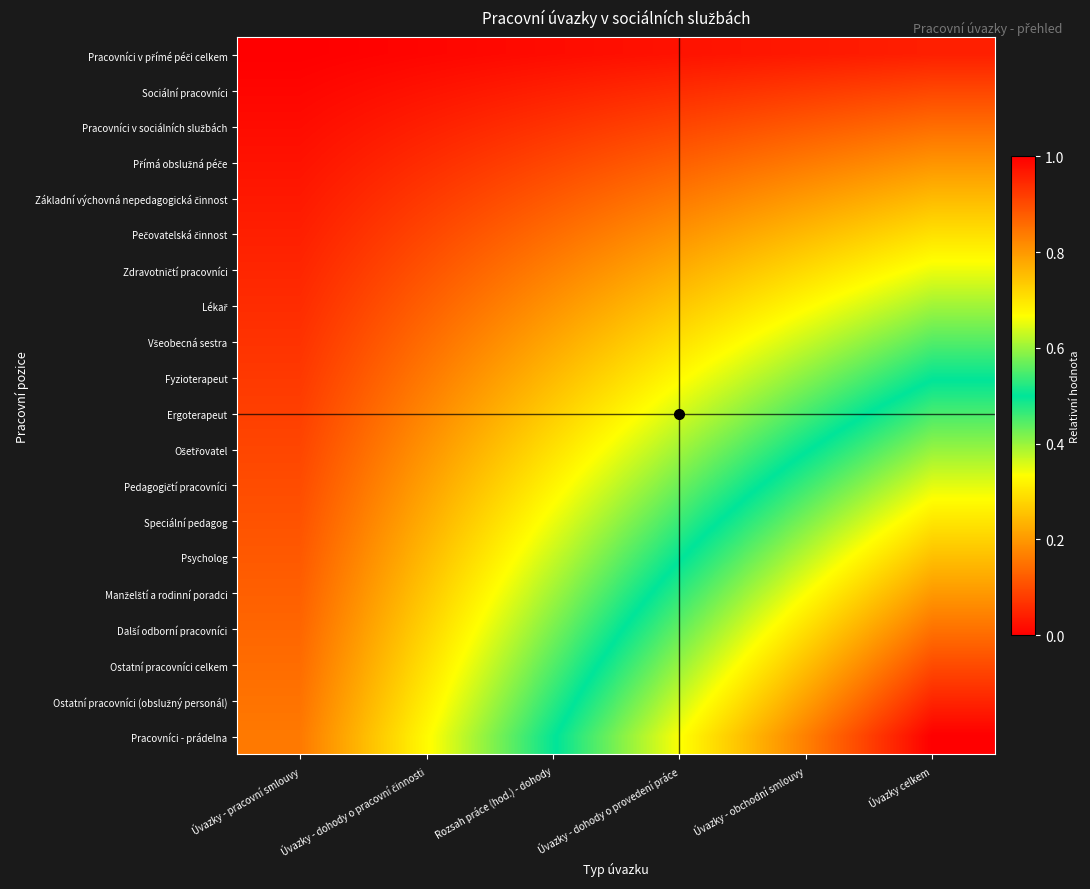

List the series in order of their peak value, highest first.

Pracovníci - prádelna, Ostatní pracovníci (obslužný personál), Ostatní pracovníci celkem, Další odborní pracovníci, Manželští a rodinní poradci, Psycholog, Speciální pedagog, Pedagogičtí pracovníci, Ošetřovatel, Ergoterapeut, Fyzioterapeut, Všeobecná sestra, Lékař, Zdravotničtí pracovníci, Pečovatelská činnost, Základní výchovná nepedagogická činnost, Přímá obslužná péče, Pracovníci v sociálních službách, Sociální pracovníci, Pracovníci v přímé péči celkem